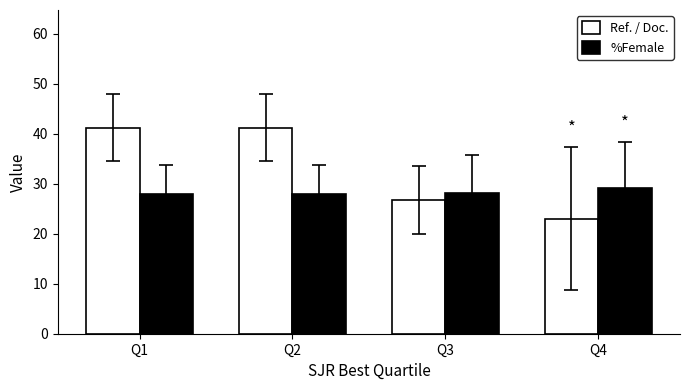

What is the value of the %Female bar at the 1st from the left?

28.0